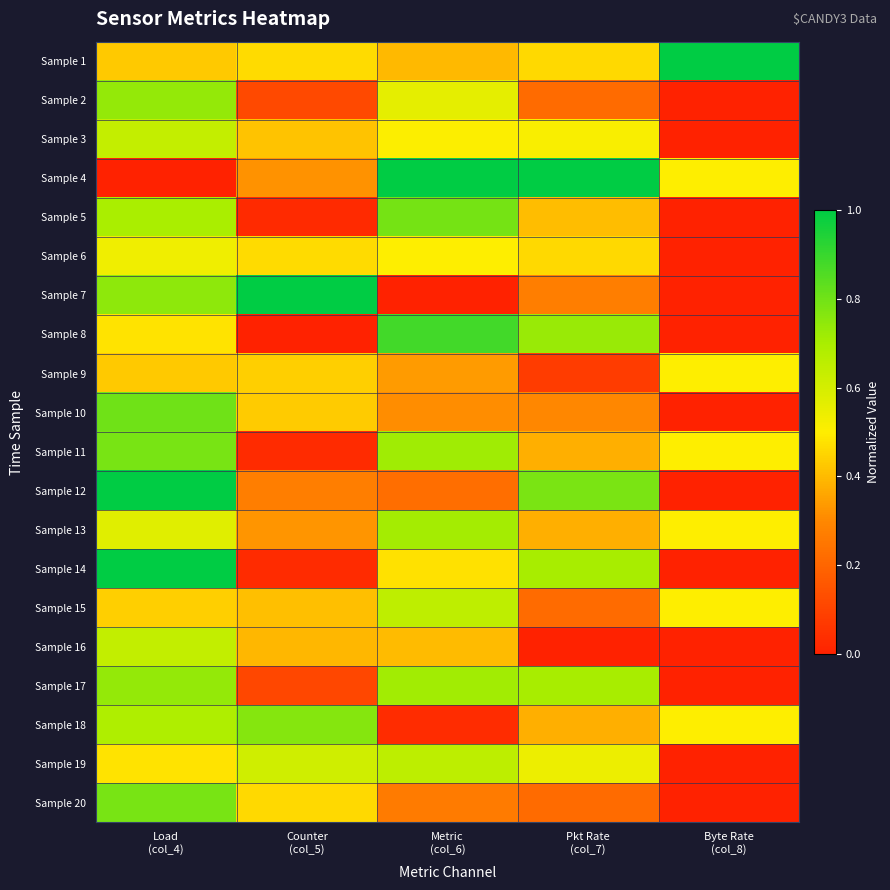

Reading right to left, extract all data points from this chart.

Sample 1: Byte Rate
(col_8)=1.0	Pkt Rate
(col_7)=0.5	Metric
(col_6)=0.4	Counter
(col_5)=0.5	Load
(col_4)=0.4
Sample 2: Byte Rate
(col_8)=0.0	Pkt Rate
(col_7)=0.2	Metric
(col_6)=0.6	Counter
(col_5)=0.1	Load
(col_4)=0.7
Sample 3: Byte Rate
(col_8)=0.0	Pkt Rate
(col_7)=0.5	Metric
(col_6)=0.5	Counter
(col_5)=0.4	Load
(col_4)=0.6
Sample 4: Byte Rate
(col_8)=0.5	Pkt Rate
(col_7)=1.0	Metric
(col_6)=1.0	Counter
(col_5)=0.3	Load
(col_4)=0.0
Sample 5: Byte Rate
(col_8)=0.0	Pkt Rate
(col_7)=0.4	Metric
(col_6)=0.8	Counter
(col_5)=0.0	Load
(col_4)=0.7
Sample 6: Byte Rate
(col_8)=0.0	Pkt Rate
(col_7)=0.5	Metric
(col_6)=0.5	Counter
(col_5)=0.5	Load
(col_4)=0.5
Sample 7: Byte Rate
(col_8)=0.0	Pkt Rate
(col_7)=0.3	Metric
(col_6)=0.0	Counter
(col_5)=1.0	Load
(col_4)=0.7
Sample 8: Byte Rate
(col_8)=0.0	Pkt Rate
(col_7)=0.7	Metric
(col_6)=0.9	Counter
(col_5)=0.0	Load
(col_4)=0.5
Sample 9: Byte Rate
(col_8)=0.5	Pkt Rate
(col_7)=0.1	Metric
(col_6)=0.3	Counter
(col_5)=0.4	Load
(col_4)=0.4
Sample 10: Byte Rate
(col_8)=0.0	Pkt Rate
(col_7)=0.3	Metric
(col_6)=0.3	Counter
(col_5)=0.4	Load
(col_4)=0.8
Sample 11: Byte Rate
(col_8)=0.5	Pkt Rate
(col_7)=0.4	Metric
(col_6)=0.7	Counter
(col_5)=0.0	Load
(col_4)=0.8
Sample 12: Byte Rate
(col_8)=0.0	Pkt Rate
(col_7)=0.8	Metric
(col_6)=0.2	Counter
(col_5)=0.3	Load
(col_4)=1.0
Sample 13: Byte Rate
(col_8)=0.5	Pkt Rate
(col_7)=0.4	Metric
(col_6)=0.7	Counter
(col_5)=0.3	Load
(col_4)=0.6
Sample 14: Byte Rate
(col_8)=0.0	Pkt Rate
(col_7)=0.7	Metric
(col_6)=0.5	Counter
(col_5)=0.0	Load
(col_4)=1.0
Sample 15: Byte Rate
(col_8)=0.5	Pkt Rate
(col_7)=0.2	Metric
(col_6)=0.7	Counter
(col_5)=0.4	Load
(col_4)=0.4
Sample 16: Byte Rate
(col_8)=0.0	Pkt Rate
(col_7)=0.0	Metric
(col_6)=0.4	Counter
(col_5)=0.4	Load
(col_4)=0.6
Sample 17: Byte Rate
(col_8)=0.0	Pkt Rate
(col_7)=0.7	Metric
(col_6)=0.7	Counter
(col_5)=0.1	Load
(col_4)=0.7
Sample 18: Byte Rate
(col_8)=0.5	Pkt Rate
(col_7)=0.4	Metric
(col_6)=0.0	Counter
(col_5)=0.8	Load
(col_4)=0.7
Sample 19: Byte Rate
(col_8)=0.0	Pkt Rate
(col_7)=0.5	Metric
(col_6)=0.7	Counter
(col_5)=0.6	Load
(col_4)=0.5
Sample 20: Byte Rate
(col_8)=0.0	Pkt Rate
(col_7)=0.2	Metric
(col_6)=0.3	Counter
(col_5)=0.5	Load
(col_4)=0.8